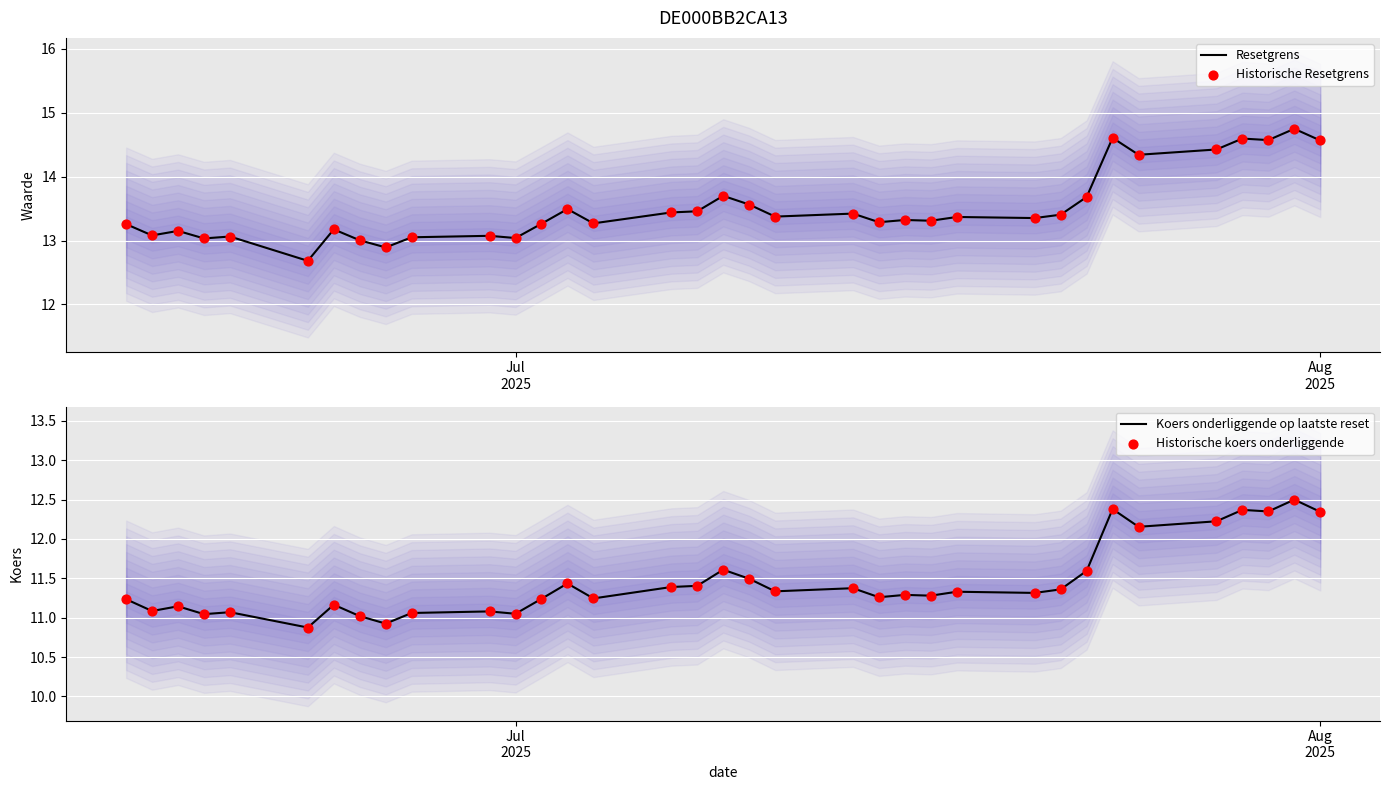

Is the value of Historische koers onderliggende at 17 greater than the value of Historische Resetgrens at 22?

No